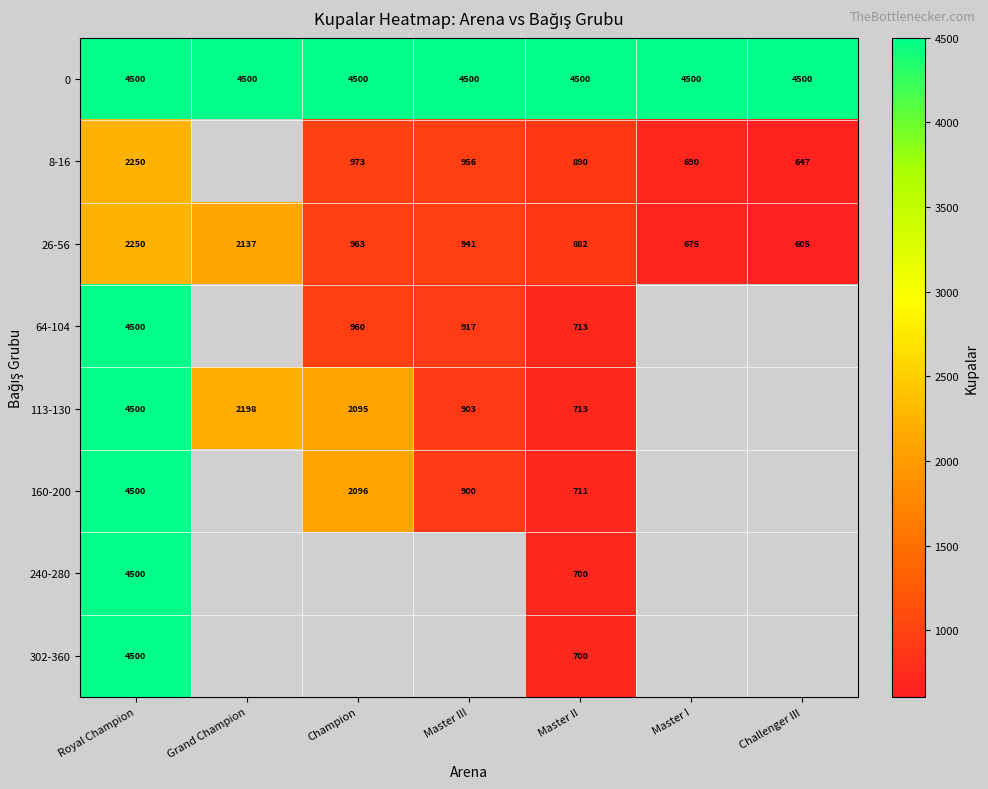

Is it true that 8-16 equals 647 at Challenger III?

True